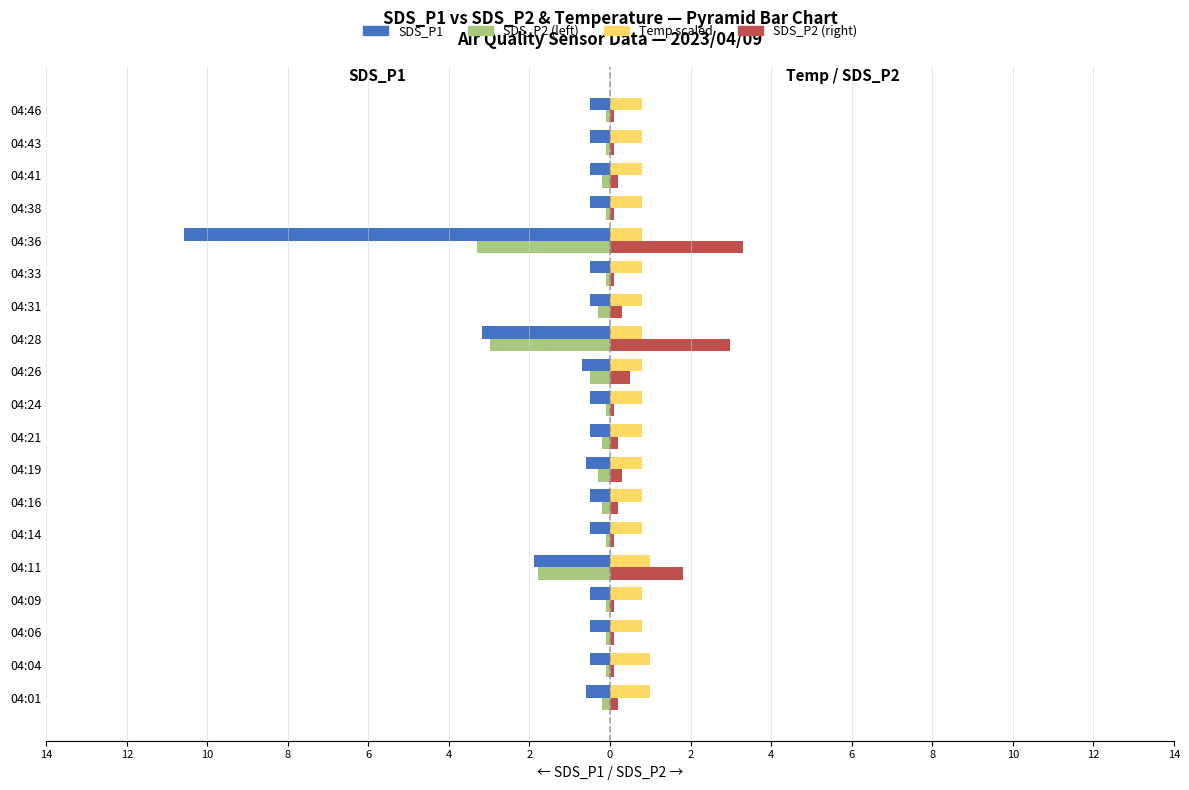

How many groups of bars are there?

19